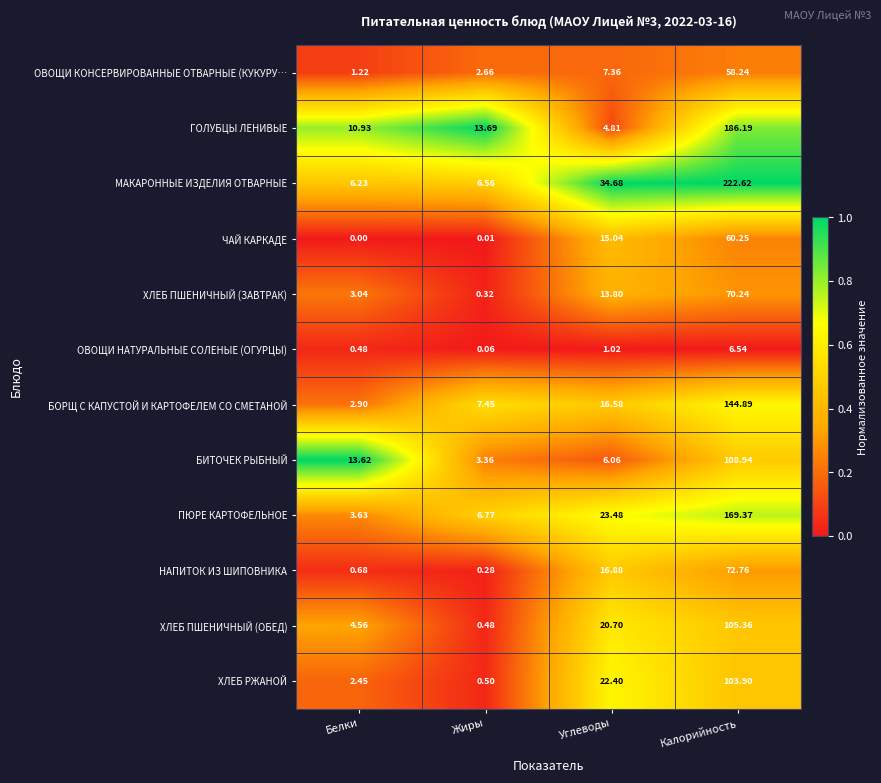

Rank the categories by ОВОЩИ НАТУРАЛЬНЫЕ СОЛЕНЫЕ (ОГУРЦЫ) value from lowest to highest.

Жиры, Белки, Углеводы, Калорийность